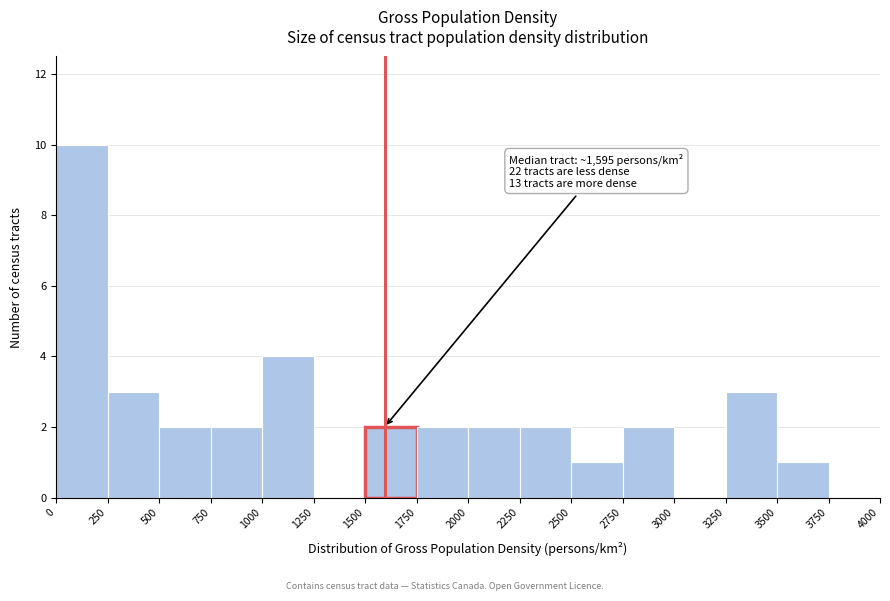

Which range on the x-axis has the tallest bar?

0 to 250